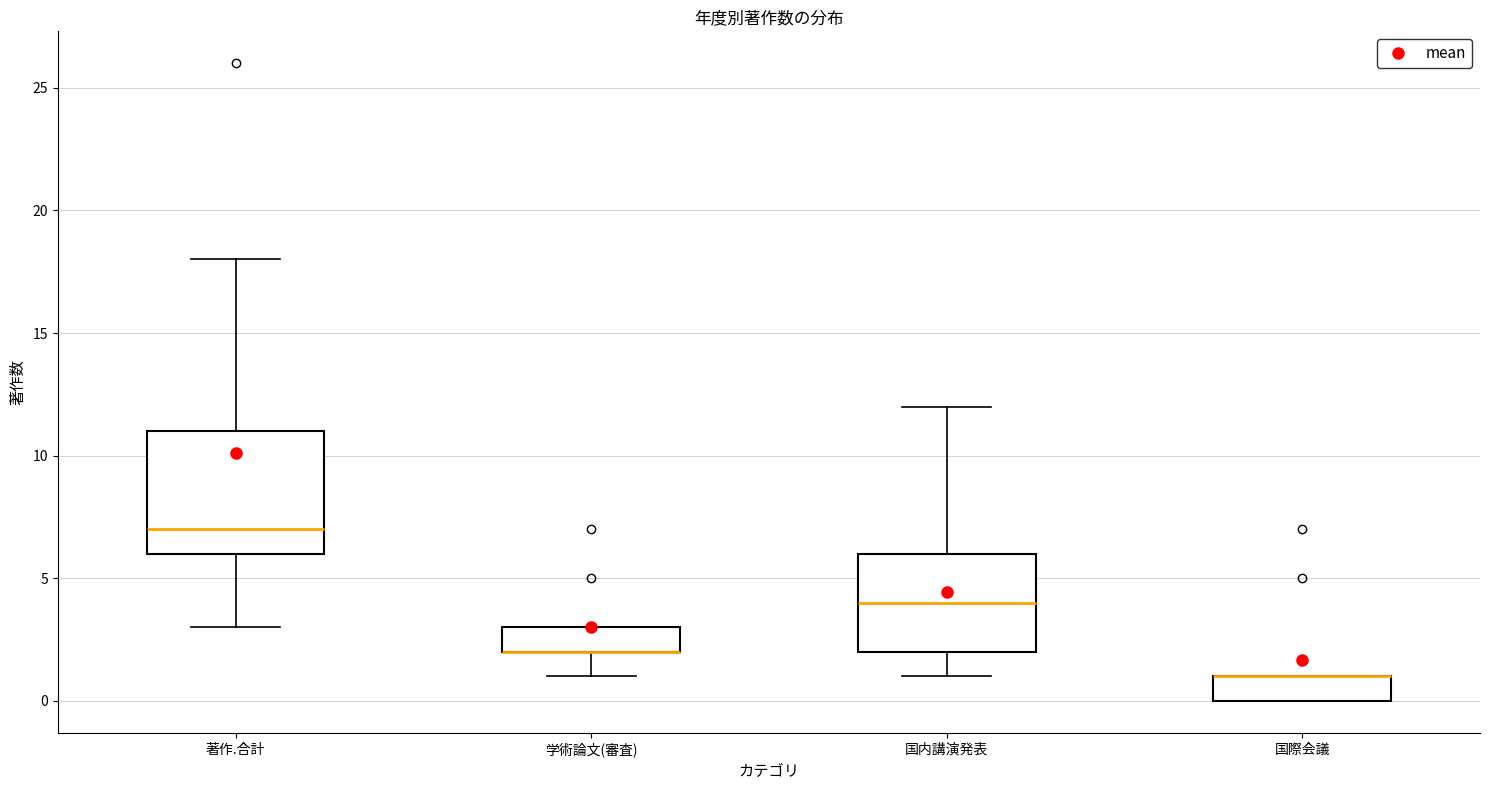

Comparing the boxes themselves (not the whiskers), which one is the tallest?

著作.合計